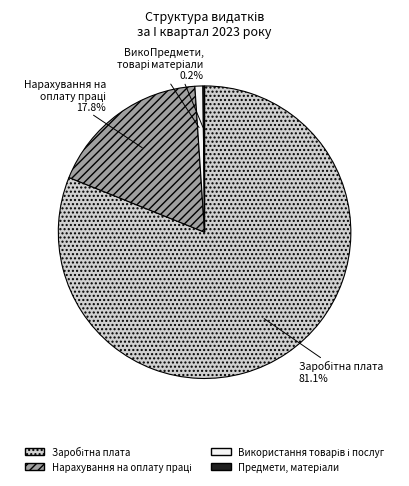

Is there a majority slice in this chart?

Yes